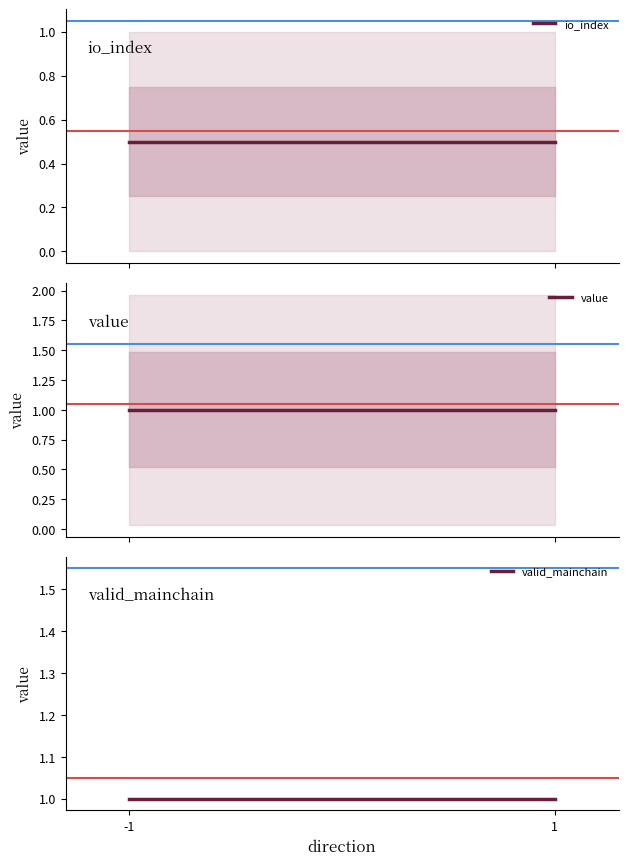

What are all the series names shown in the legend?

io_index, value, valid_mainchain